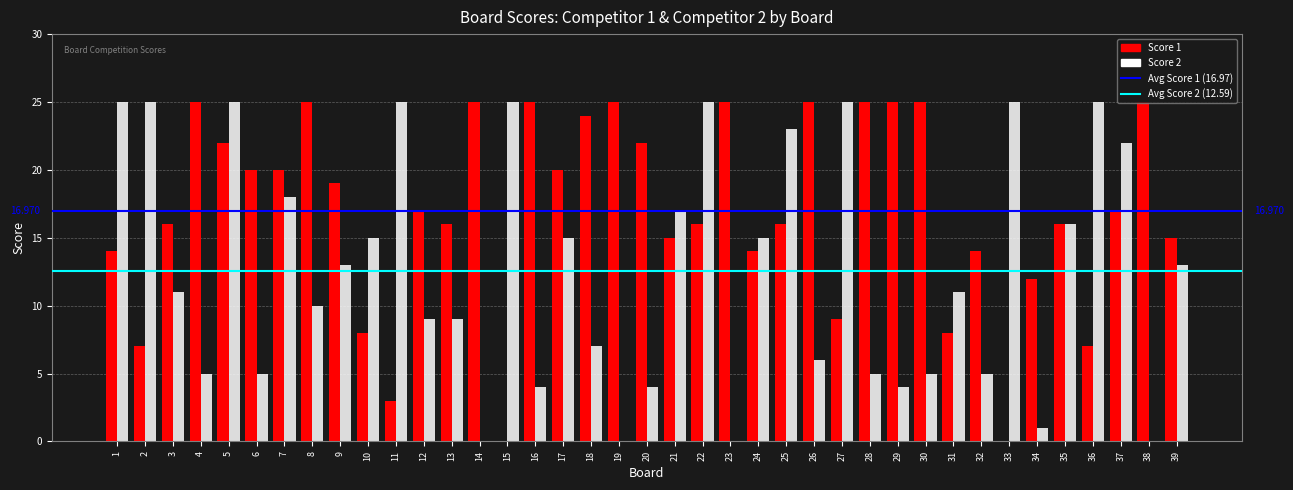

At which category is the sum across all series the highest?

5